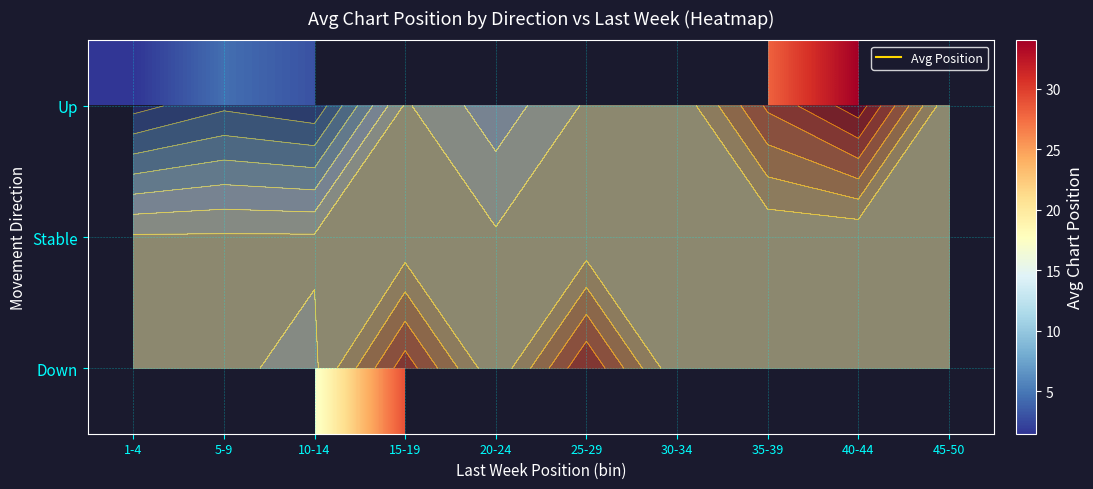

At which label does Stable reach its minimum?

1-4